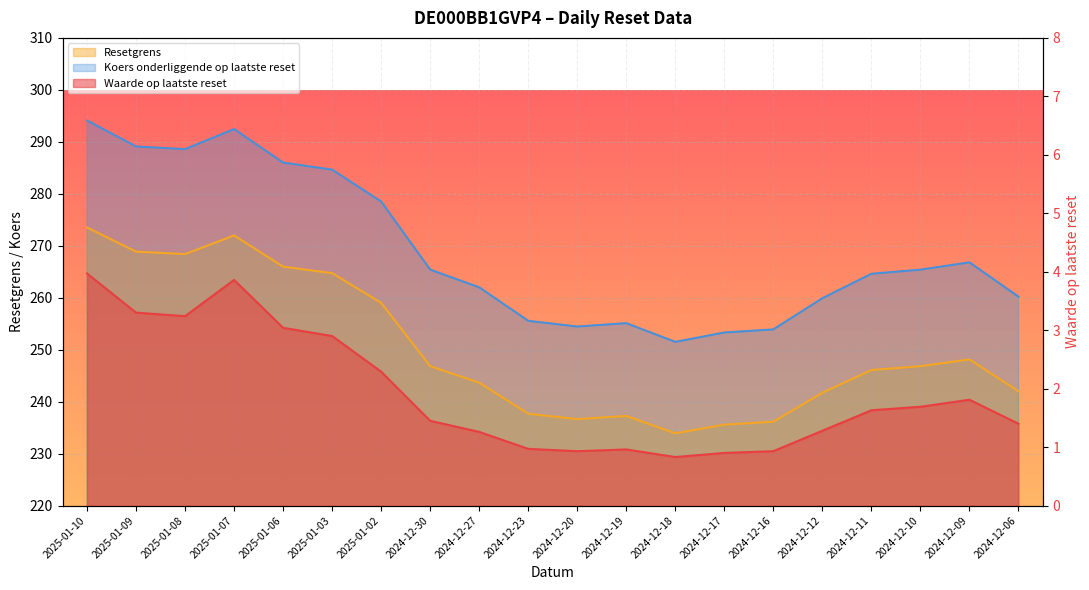

What is the difference between the Koers onderliggende op laatste reset values at 2025-01-07 and 2024-12-16?

38.5